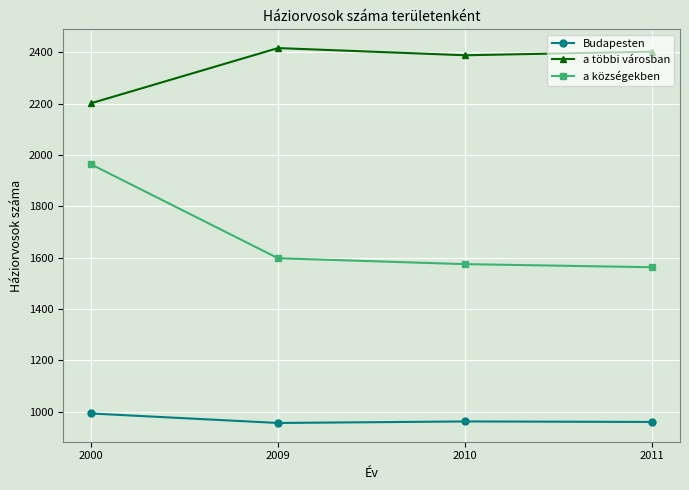

What is the maximum value for a községekben?

1964